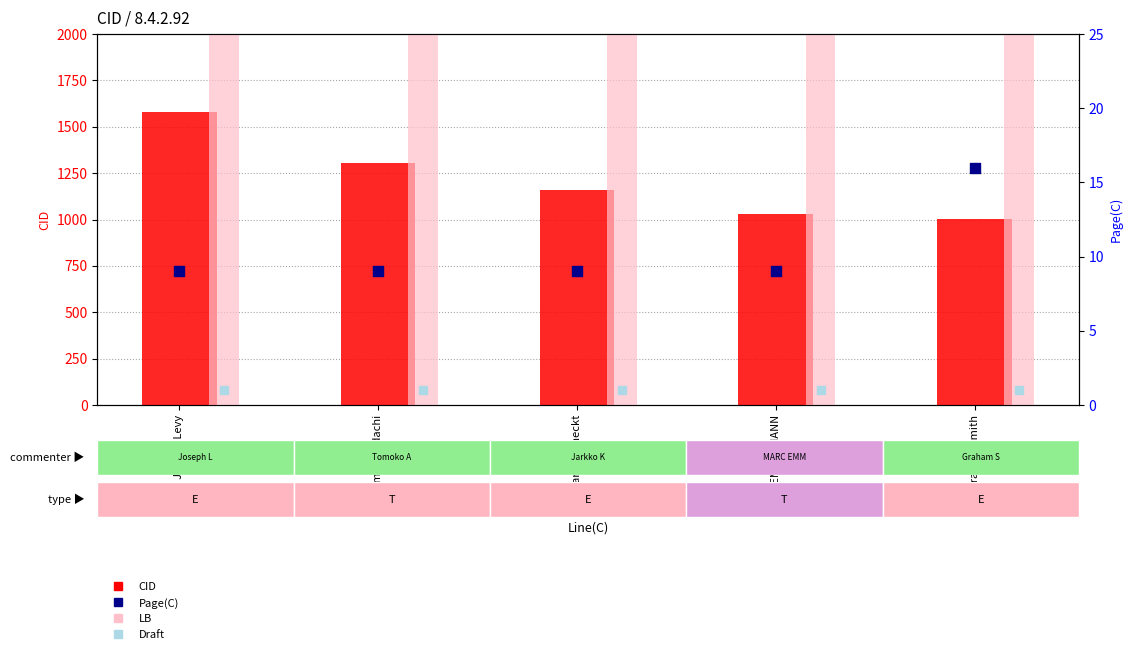

Is the value of Draft at MARC EMMELMANN greater than the value of Page(C) at Graham Smith?

No